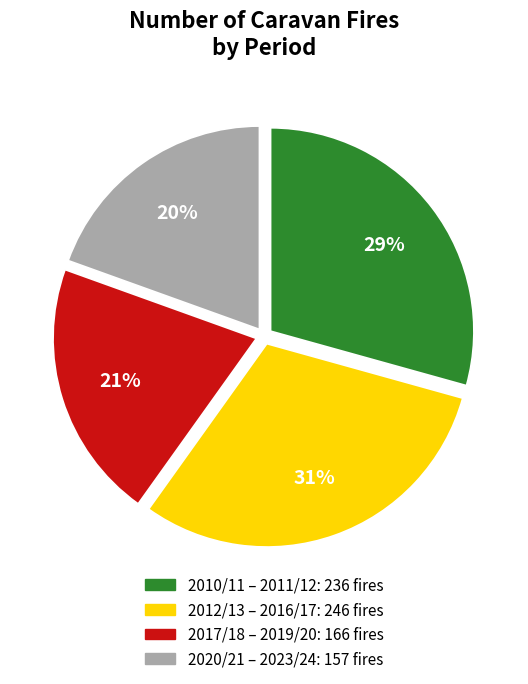

Count the number of slices in the pie.

4